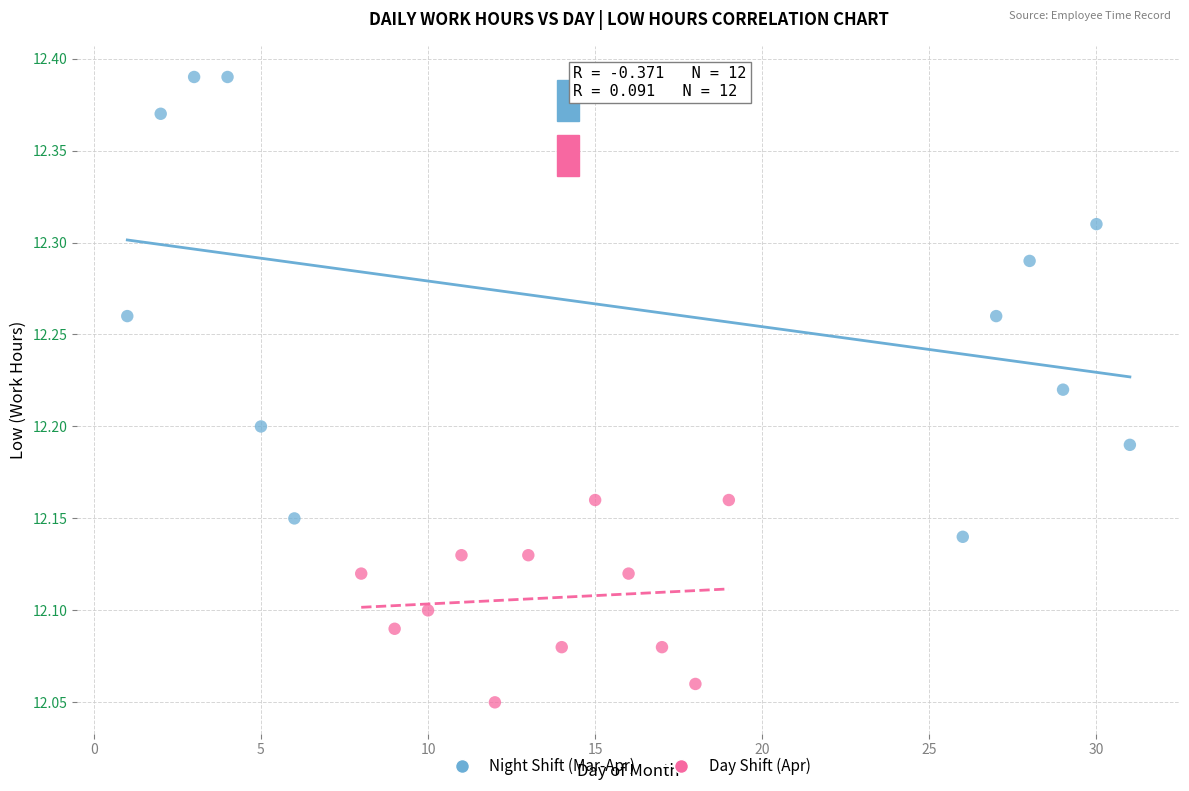

Which series contains the lowest Y value?

Day Shift (Apr)